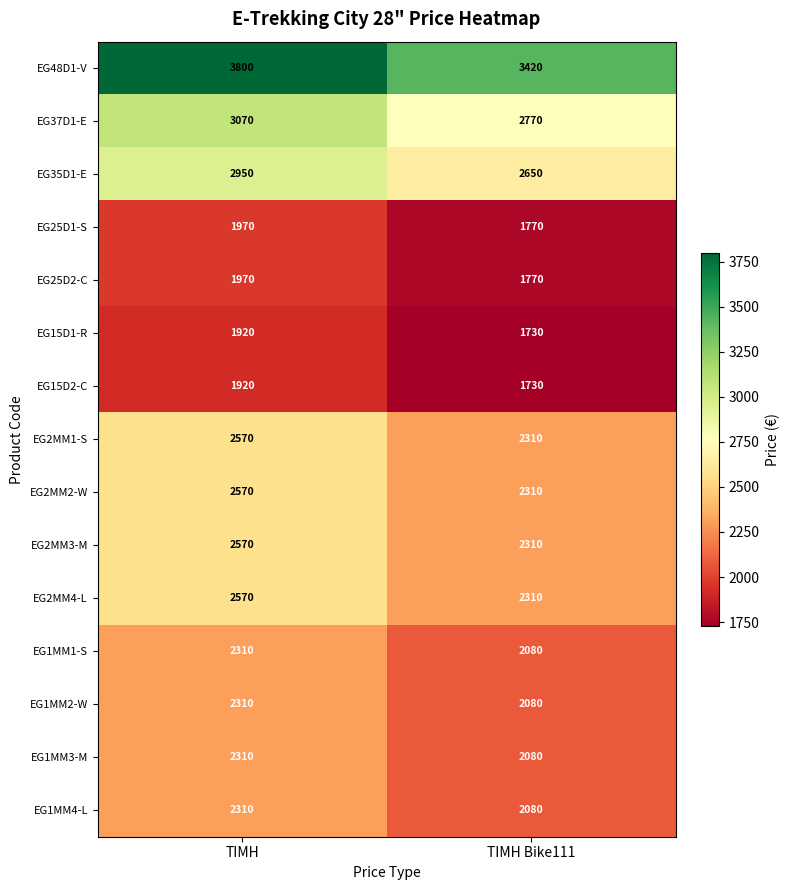

What is the spread (max minus min) of values at ΤΙΜΗ?

1880